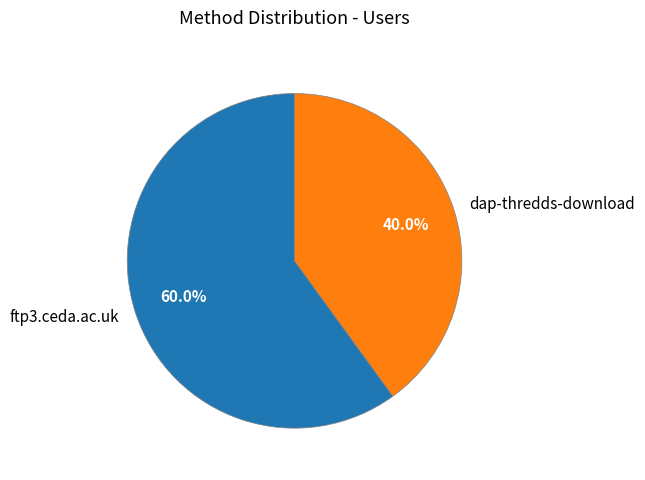

What portion of the pie excludes ftp3.ceda.ac.uk?

40.0%